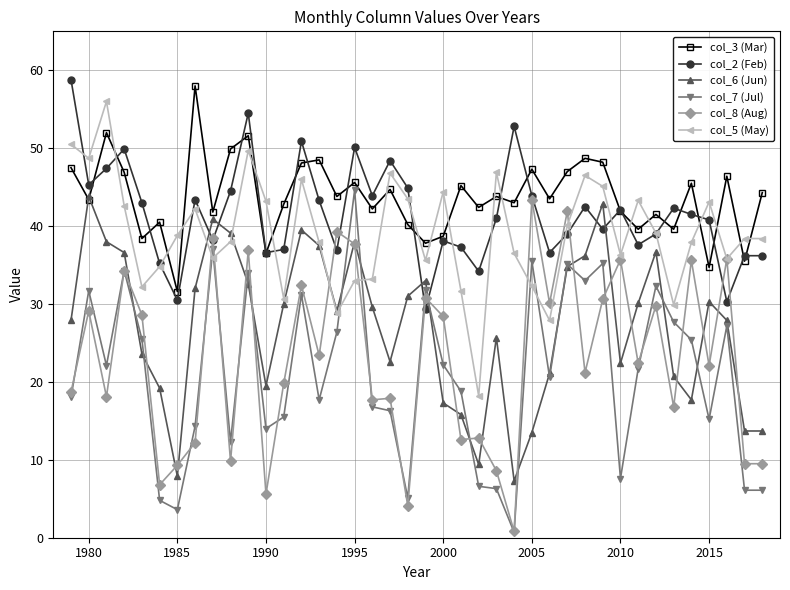

True or false: col_8 (Aug) has more than 1 points higher than both neighbors.

True